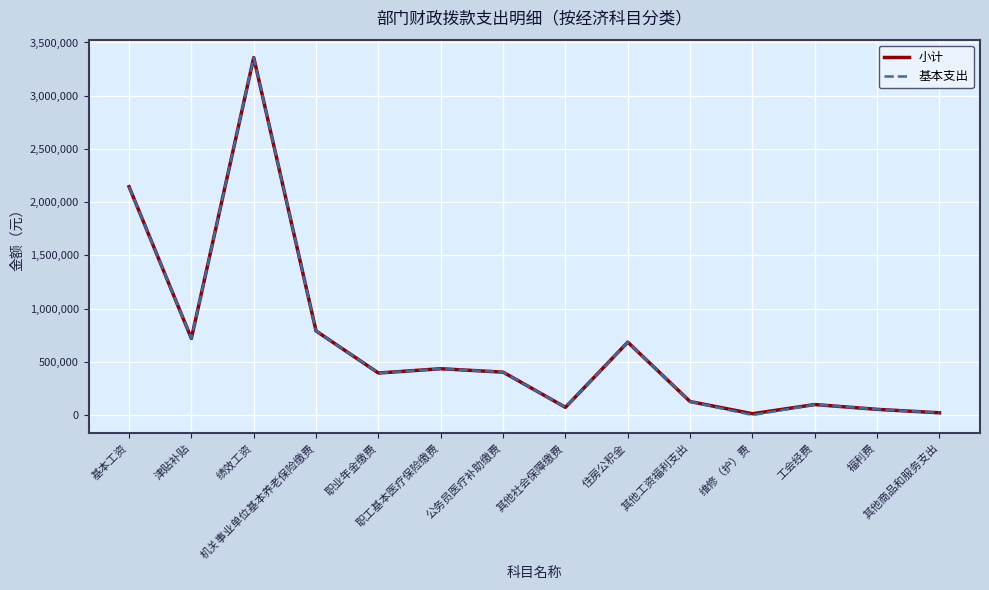

What is the highest value of the 基本支出 series?

3358597.0